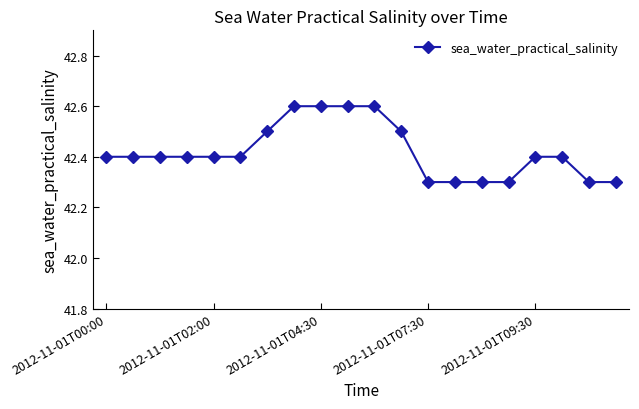

Count the values in the range 42 to 43.

20